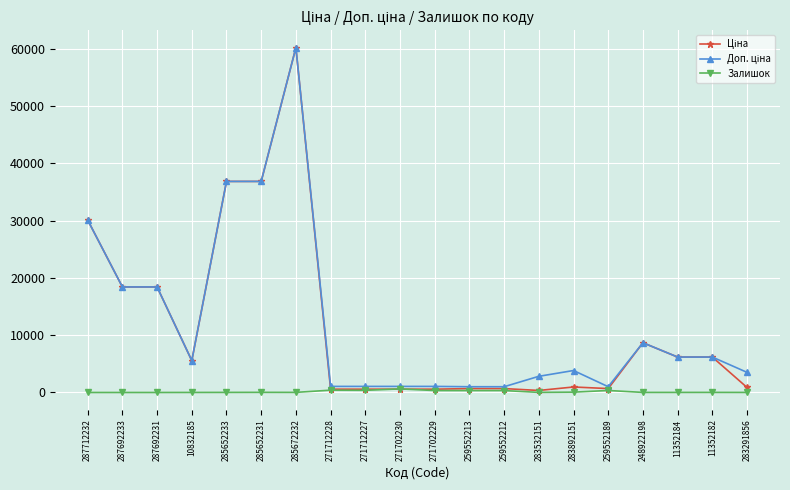

What is the maximum value shown in the chart?

60205.6